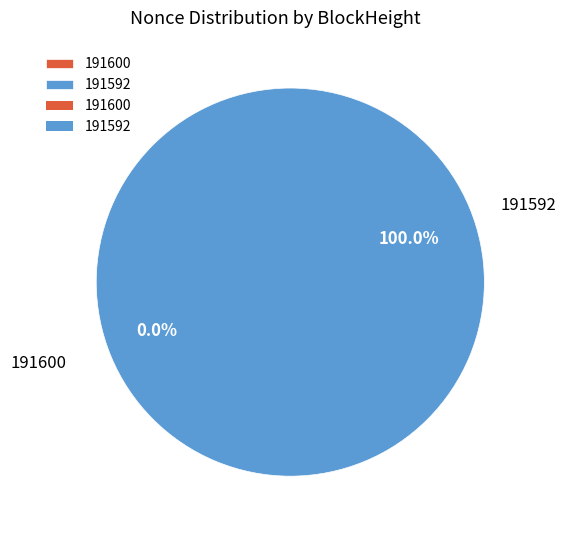

Is there any slice that represents more than half of the pie?

Yes